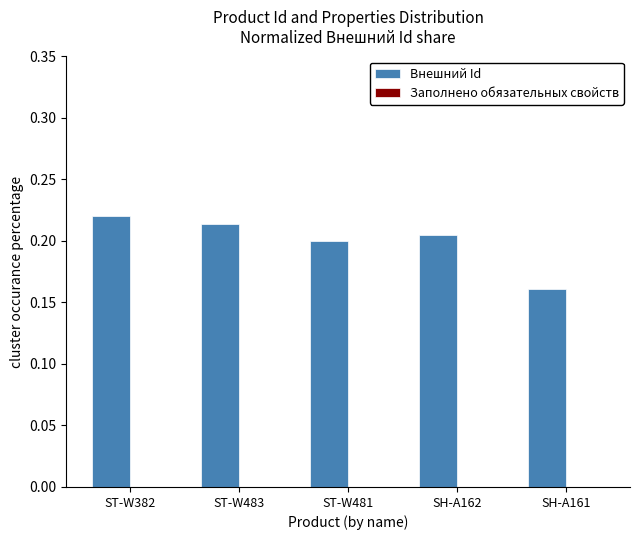

Does the chart contain any negative values?

No